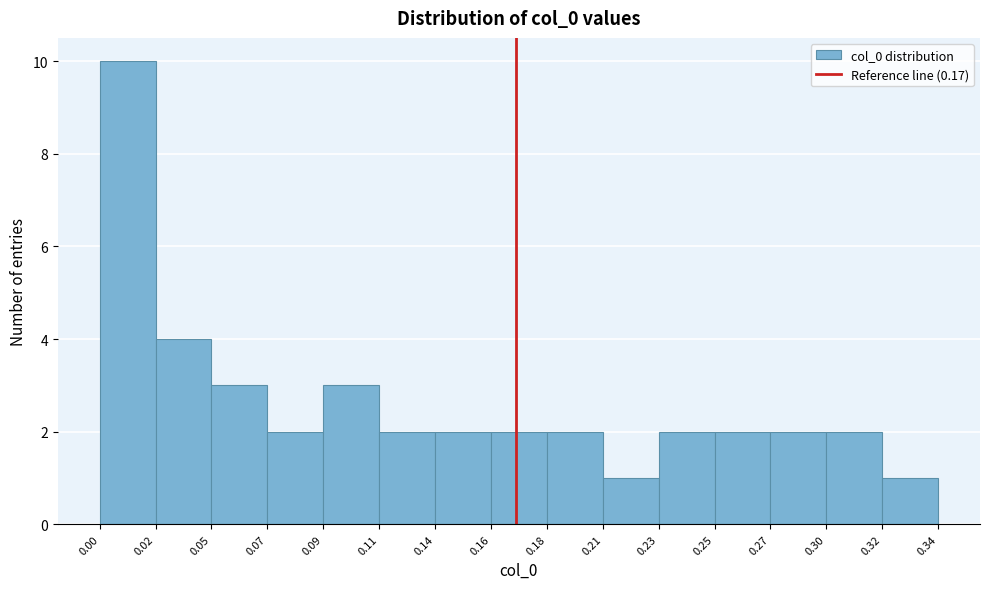

Reading left to right, transcribe all the data shown in this chart.

0.00=10	0.02=4	0.05=3	0.07=2	0.09=3	0.11=2	0.14=2	0.16=2	0.18=2	0.21=1	0.23=2	0.25=2	0.27=2	0.30=2	0.32=1